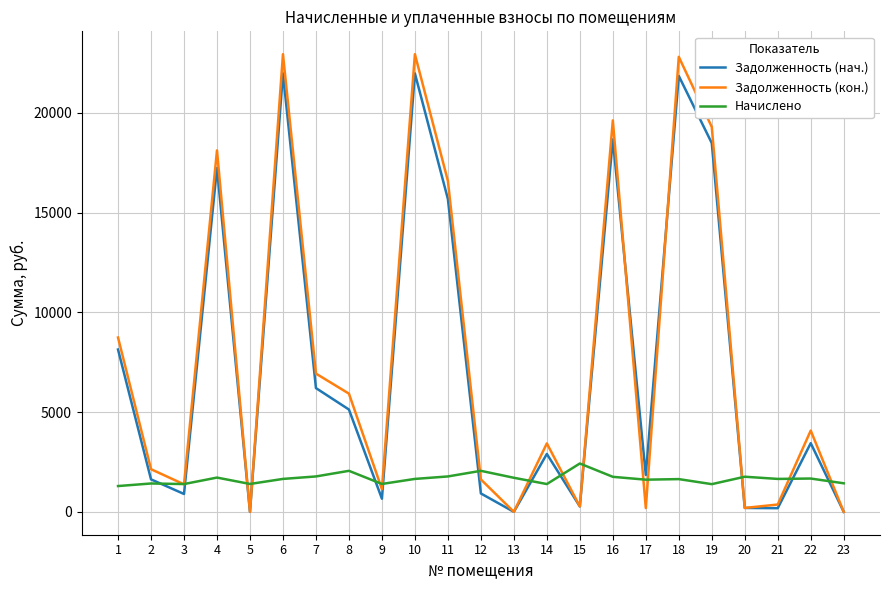

The value of Начислено at 21 is 631.1. True or false?

False